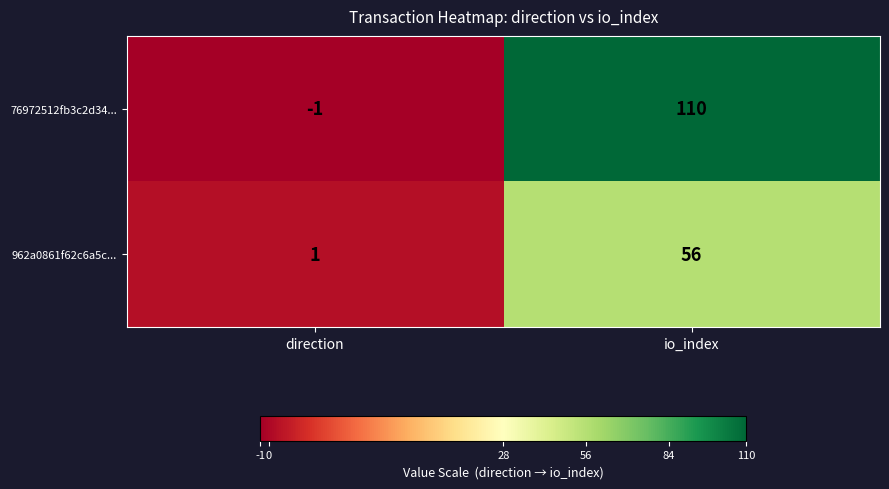

At which category is the sum across all series the highest?

io_index